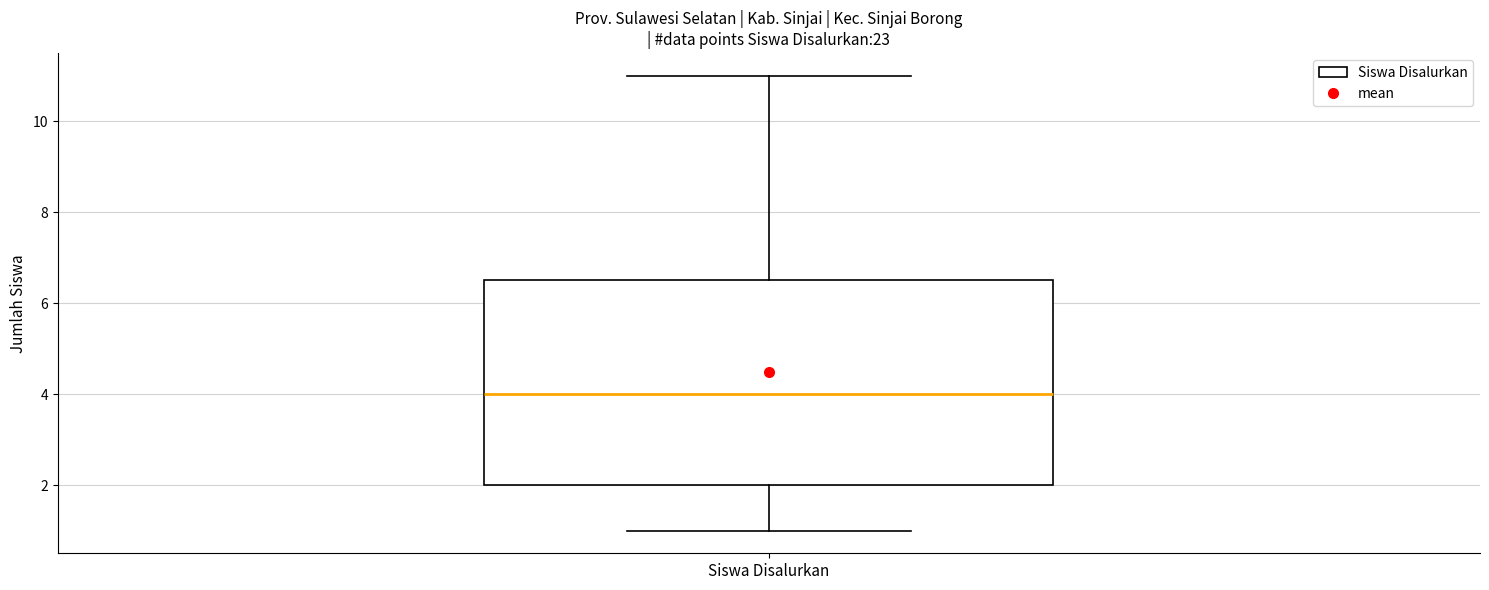

Transcribe this box plot: give where the median line is, the range the box spans, and where the two whiskers end, as read against the y-axis. The values are not printed on the chart, so give them approximately, as read against the axis.

median 4.0, box 2.0 to 6.6, whiskers 1.0 to 11.0